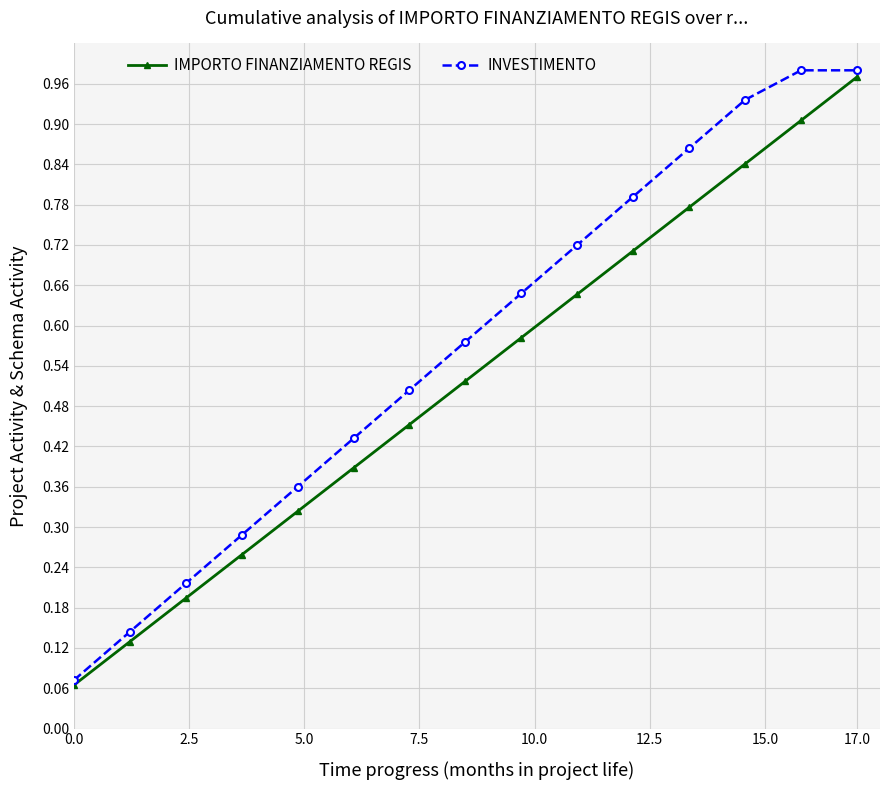

At how many categories does at least one series exceed 0?

15